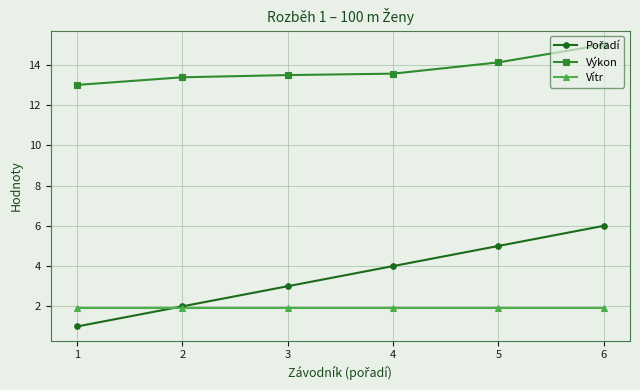

What is the difference between the maximum and minimum values in the Výkon series?

2.0